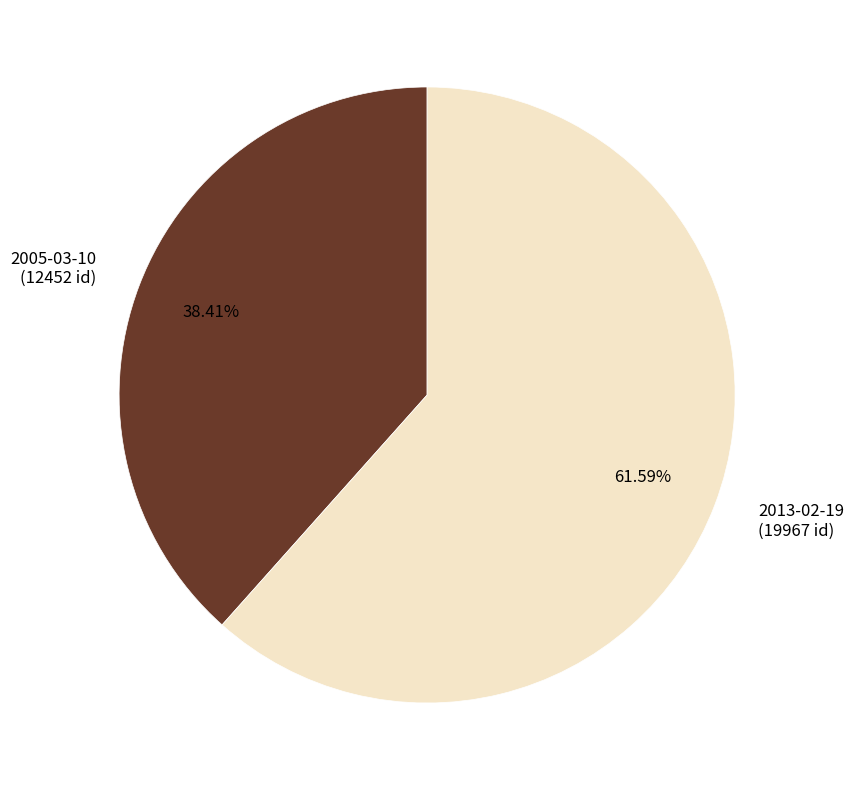

What percentage do 2005-03-10 and 2013-02-19 together represent?

100.0%